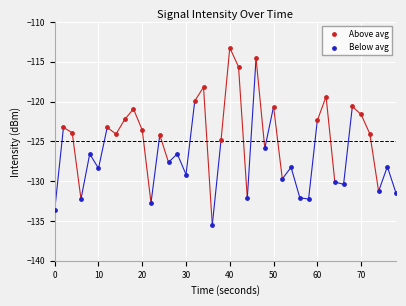

Which series reaches the minimum Y coordinate?

Below avg